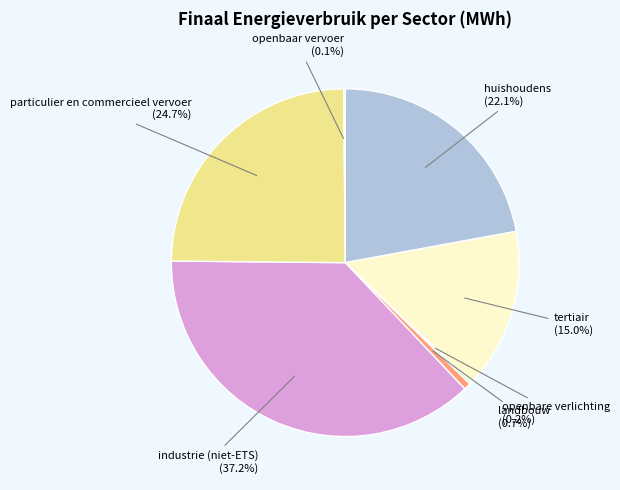

How many slices are in this pie chart?

7